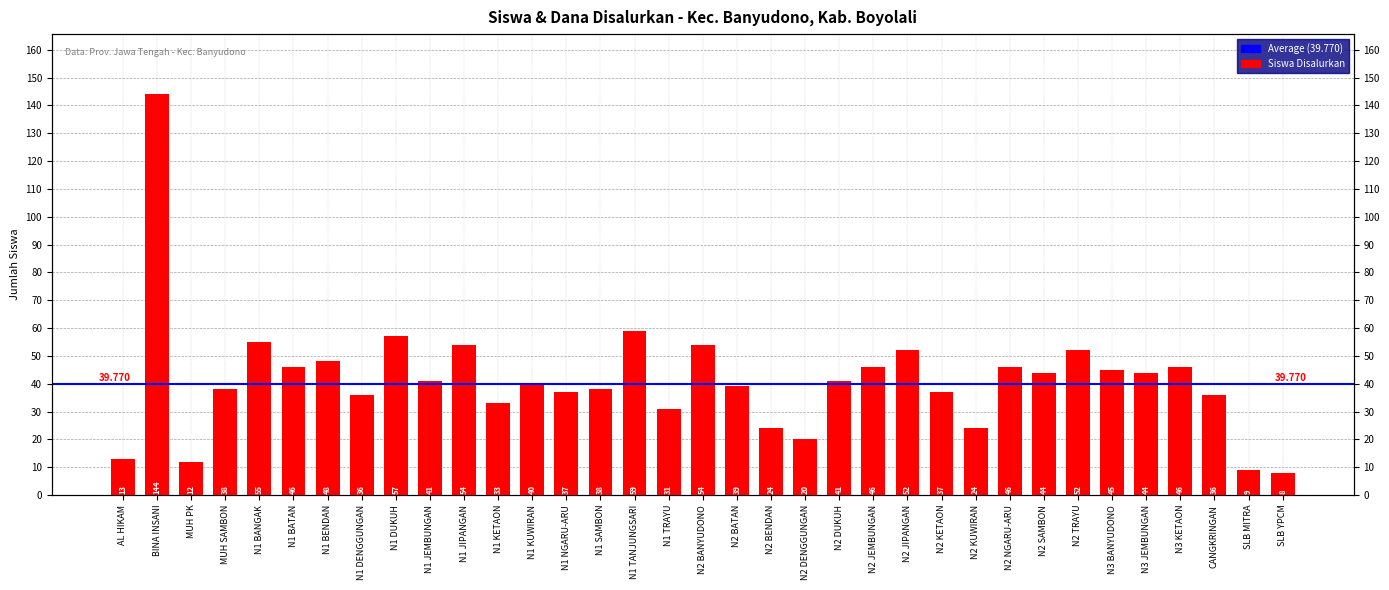

How many categories are shown in the chart?

35